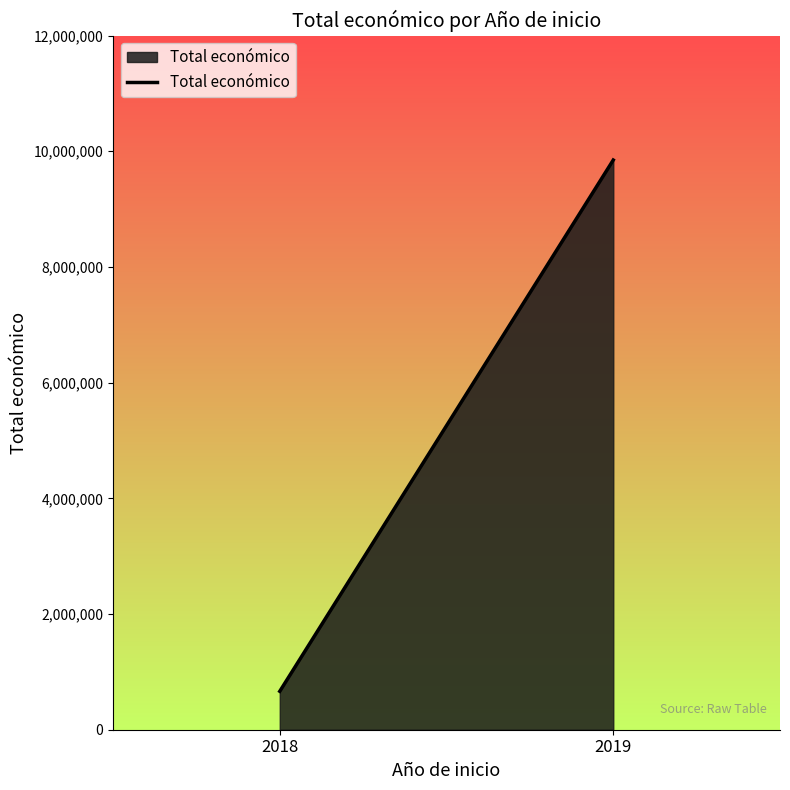

What is the change in value from 2018 to 2019?

+9183637